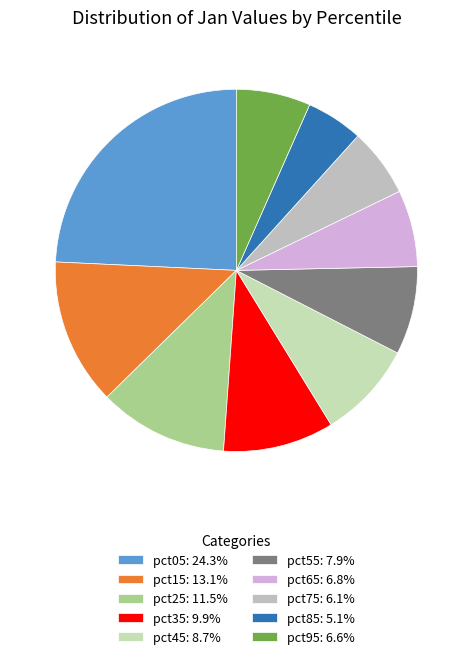

Is it true that pct05 is 24% of the pie?

True